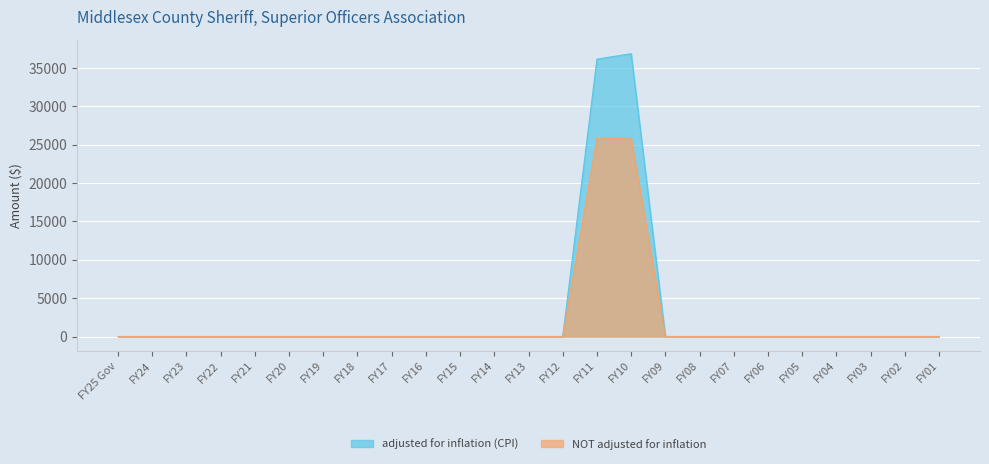

Rank the series by their average value, from highest to lowest.

adjusted for inflation (CPI), NOT adjusted for inflation